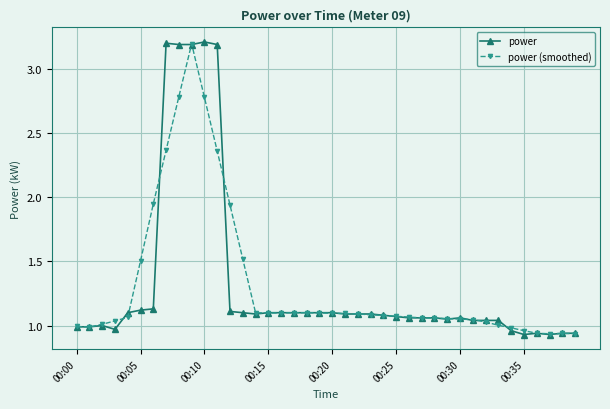

What is the maximum value for power?

3.2